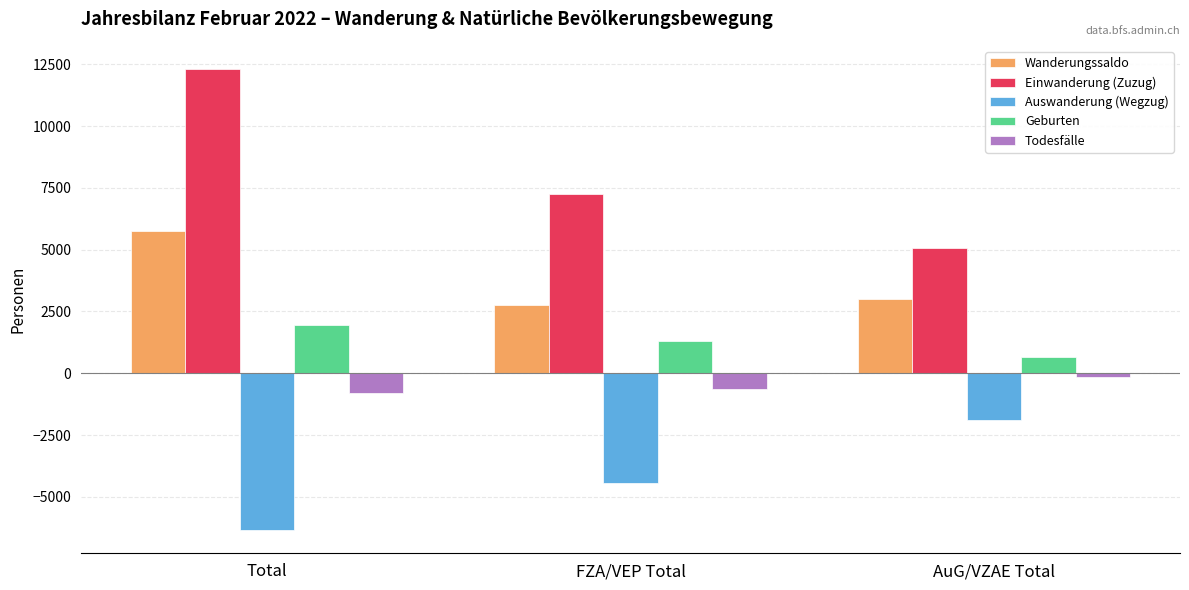

What is the highest value of the Einwanderung (Zuzug) series?

12314